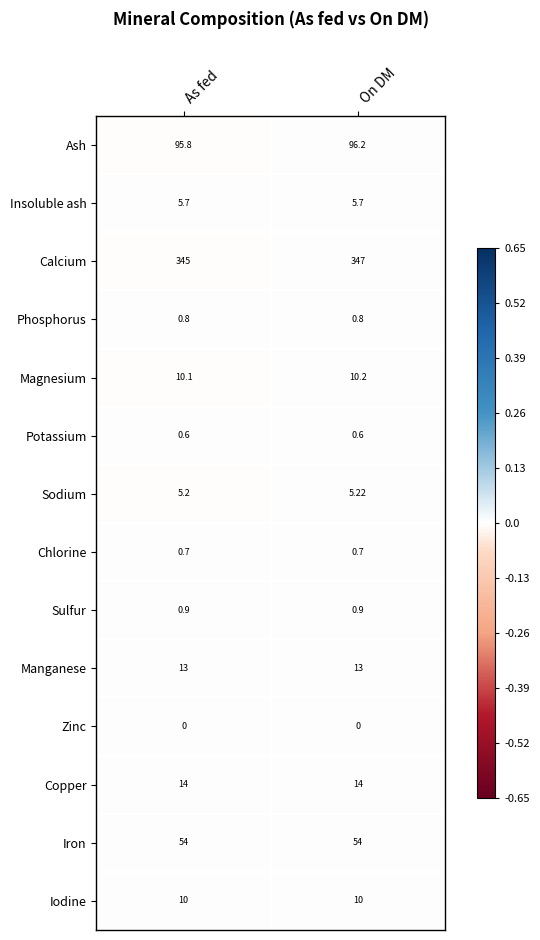

List the series in order of their peak value, lowest first.

Zinc, Potassium, Chlorine, Phosphorus, Sulfur, Sodium, Insoluble ash, Iodine, Magnesium, Manganese, Copper, Iron, Ash, Calcium